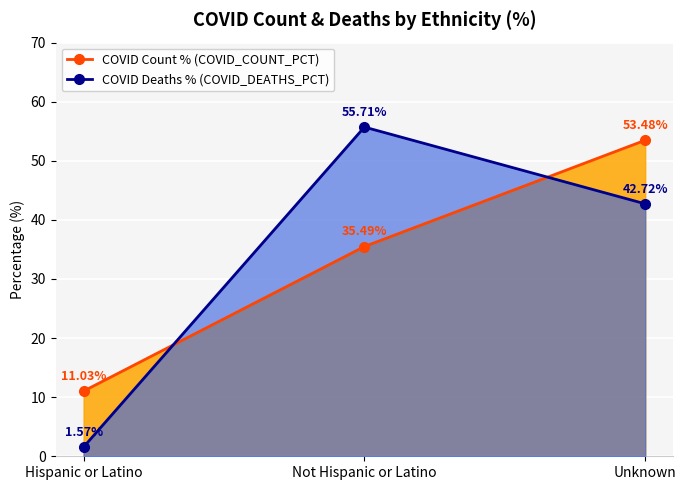

What is the label of the 1st point from the left?

Hispanic or Latino